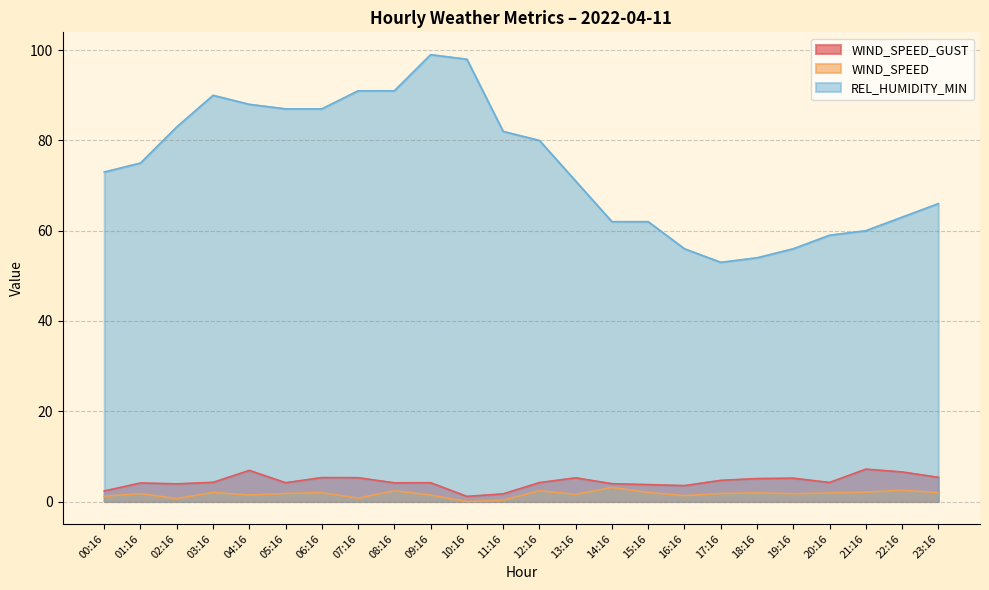

What is the label of the 15th point from the left?

14:16